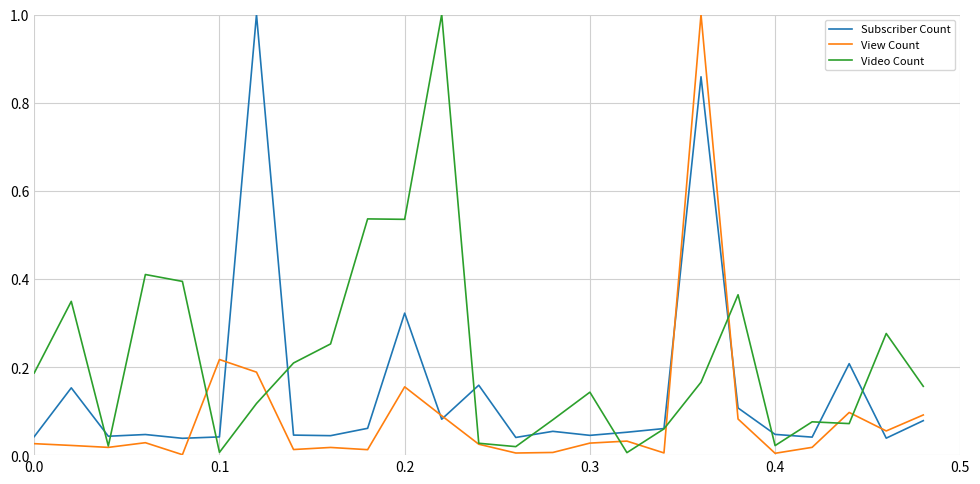

Which series has the largest total across all categories?

Video Count